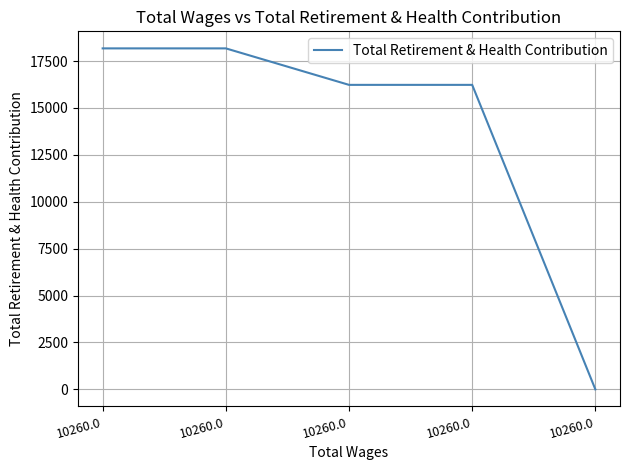

At which label does the data first exceed 16232?

10260.0